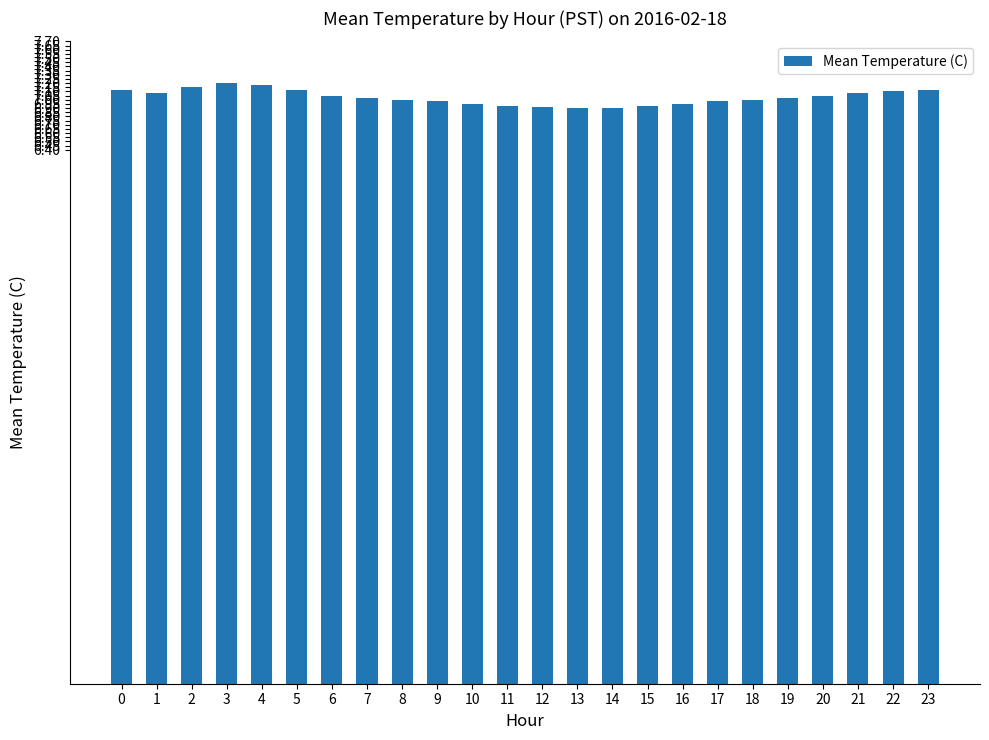

What is the sum of all values?

168.7